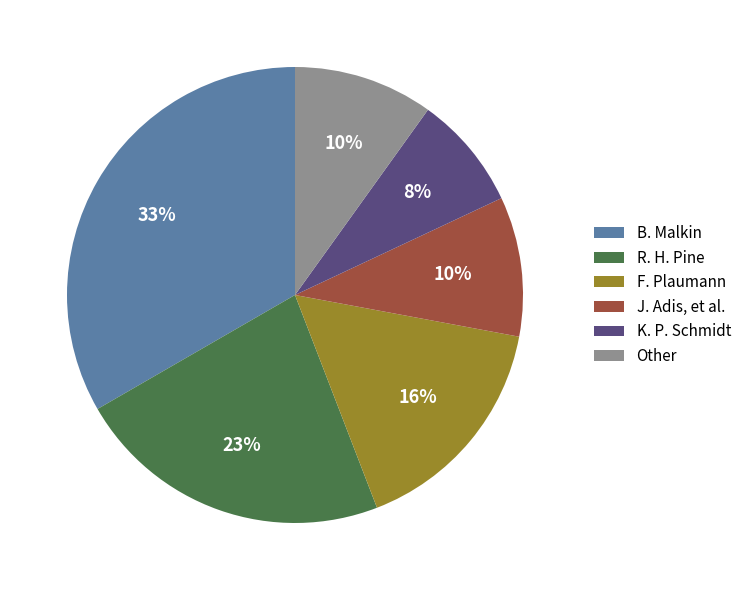

Count the number of slices in the pie.

6